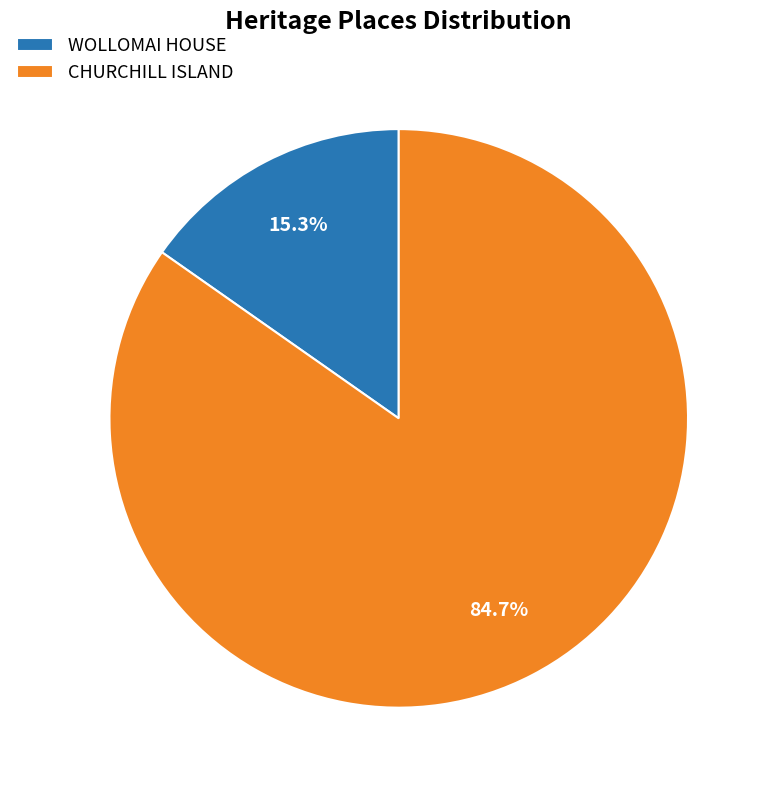

Between WOLLOMAI HOUSE and CHURCHILL ISLAND, which is larger?

CHURCHILL ISLAND